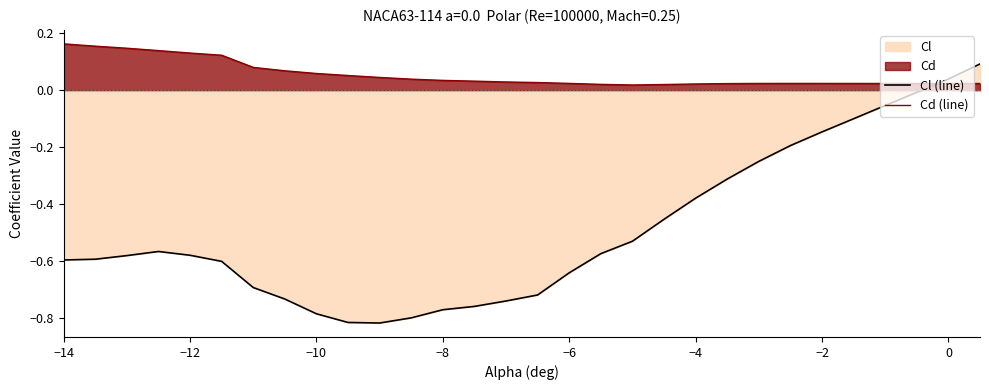

Reading right to left, what are all the values shown in this chart?

Cl (line): 0.1	0.0	-0.0	-0.1	-0.1	-0.1	-0.2	-0.3	-0.3	-0.4	-0.5	-0.5	-0.6	-0.6	-0.7	-0.7	-0.8	-0.8	-0.8	-0.8	-0.8	-0.8	-0.7	-0.7	-0.6	-0.6	-0.6	-0.6	-0.6	-0.6
Cd (line): 0.0	0.0	0.0	0.0	0.0	0.0	0.0	0.0	0.0	0.0	0.0	0.0	0.0	0.0	0.0	0.0	0.0	0.0	0.0	0.0	0.1	0.1	0.1	0.1	0.1	0.1	0.1	0.1	0.2	0.2